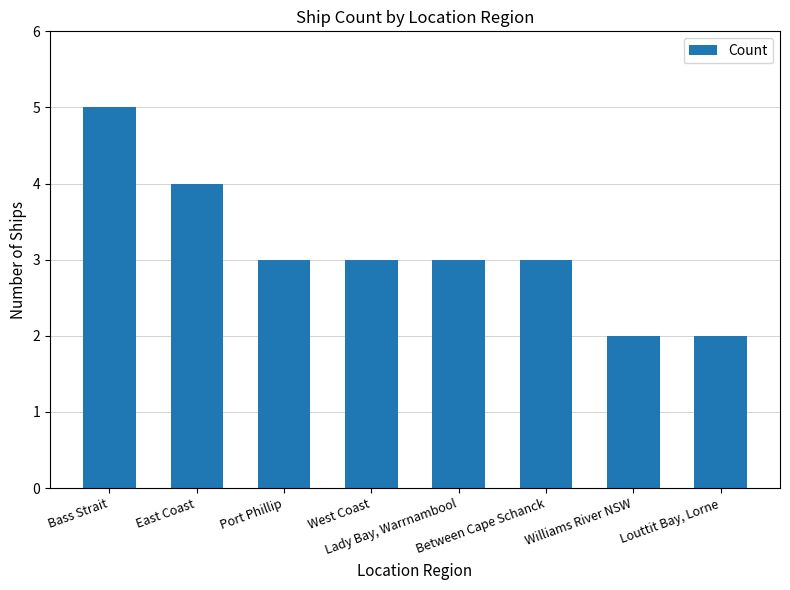

Count the number of data series in this chart.

1